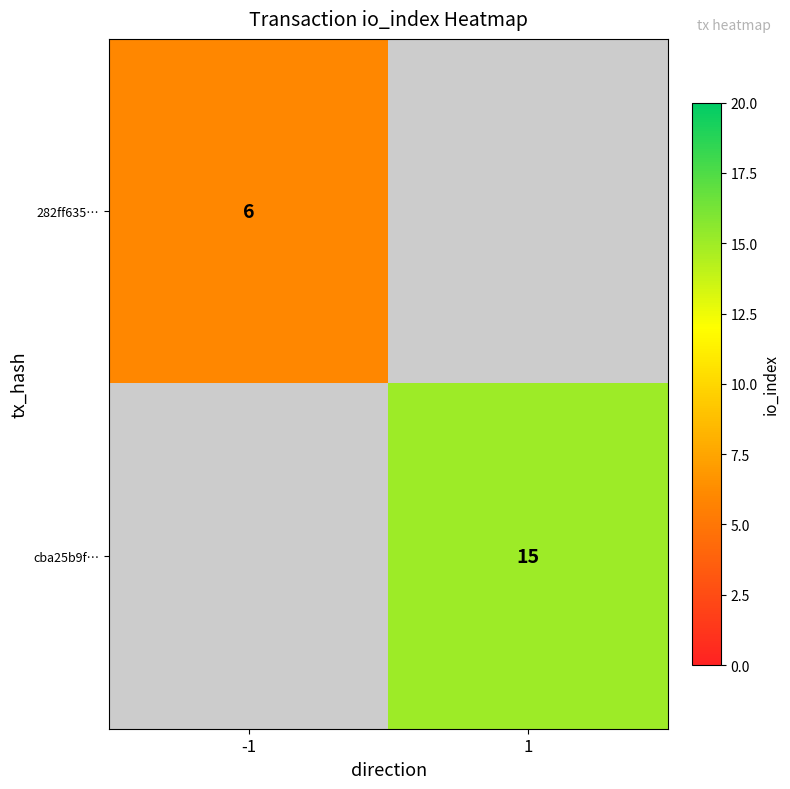

True or false: 282ff635… has a value of 6 at -1.

True